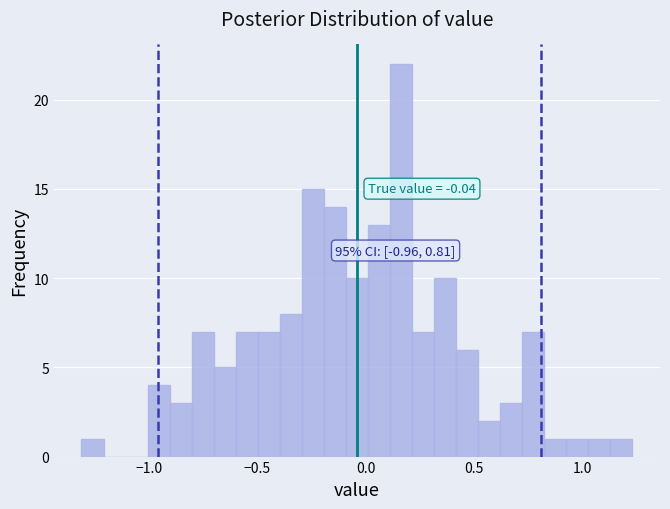

Read against the x-axis, roughly where is the centre of the tallest bar?

0.15